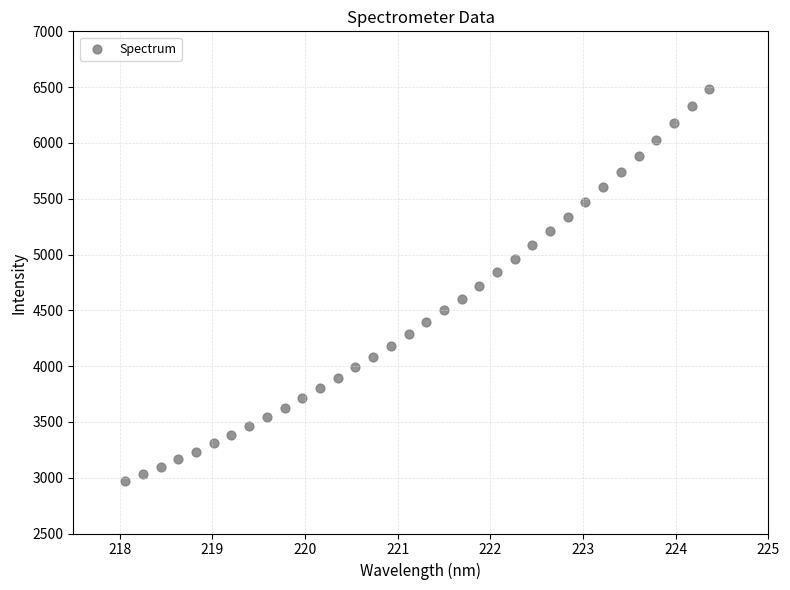

What is the range of X values (max minus min)?

6.3